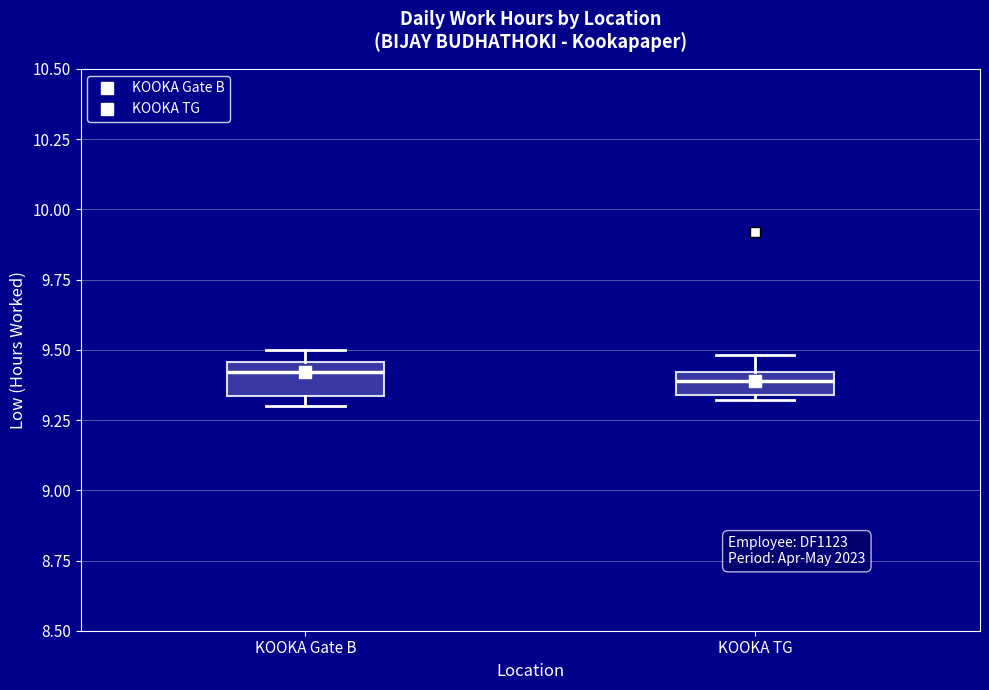

Where does the median line of the box for KOOKA Gate B sit on the y-axis? The values are not printed on the chart, so give them approximately, as read against the axis.

9.40